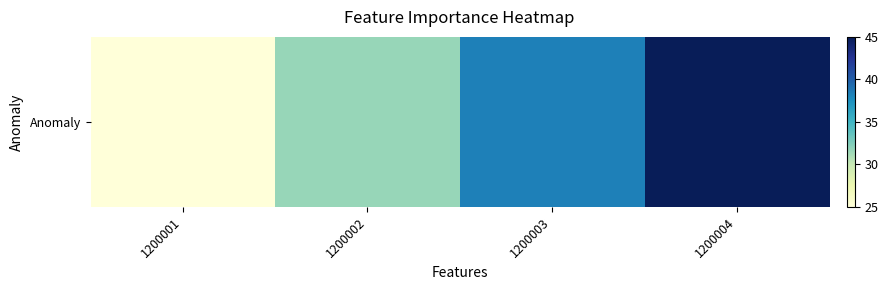

What is the sum of the values at 1200002 and 1200004?

76.7